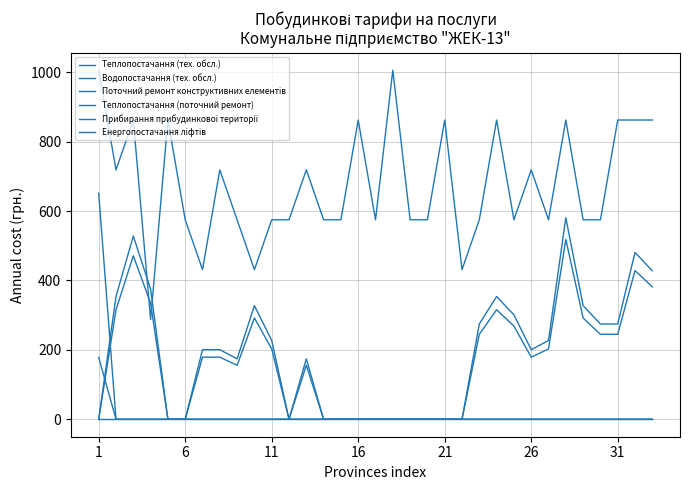

Reading right to left, transcribe all the data shown in this chart.

Теплопостачання (тех. обсл.): 0.0	0.0	0.0	0.0	0.0	0.0	0.0	0.0	0.0	0.0	0.0	0.0	0.0	0.0	0.0	0.0	0.0	0.0	0.0	0.0	0.0	0.0	0.0	0.0	0.0	0.0	0.0	0.0	0.0	0.0	0.0	0.0	651.0
Водопостачання (тех. обсл.): 0.0	0.0	0.0	0.0	0.0	0.0	0.0	0.0	0.0	0.0	0.0	0.0	0.0	0.0	0.0	0.0	0.0	0.0	0.0	0.0	0.0	0.0	0.0	0.0	0.0	0.0	0.0	0.0	0.0	0.0	0.0	0.0	0.0
Поточний ремонт конструктивних елементів: 862.2	862.2	862.2	574.8	574.8	862.2	574.8	718.5	574.8	862.2	574.8	431.1	862.2	574.8	574.8	1005.9	574.8	862.2	574.8	574.8	718.5	574.8	574.8	431.1	574.8	718.5	431.1	574.8	862.2	287.4	862.2	718.5	1005.9
Теплопостачання (поточний ремонт): 0.0	0.0	0.0	0.0	0.0	0.0	0.0	0.0	0.0	0.0	0.0	0.0	0.0	0.0	0.0	0.0	0.0	0.0	0.0	0.0	0.0	0.0	0.0	0.0	0.0	0.0	0.0	0.0	0.0	0.0	0.0	0.0	178.2
Прибирання прибудинкової території: 427.7	480.6	274.5	274.5	327.3	580.7	227.0	200.5	300.9	353.8	274.5	0.0	0.0	0.0	0.0	0.0	0.0	0.0	0.0	0.0	174.1	0.0	227.0	327.3	174.1	200.5	200.5	0.0	0.0	374.9	527.9	353.8	0.0
Енергопостачання ліфтів: 381.4	428.5	244.8	244.8	291.9	518.1	202.5	178.9	268.5	315.5	244.8	0.0	0.0	0.0	0.0	0.0	0.0	0.0	0.0	0.0	155.5	0.0	202.5	291.9	155.5	178.9	178.9	0.0	0.0	334.4	471.0	315.5	0.0